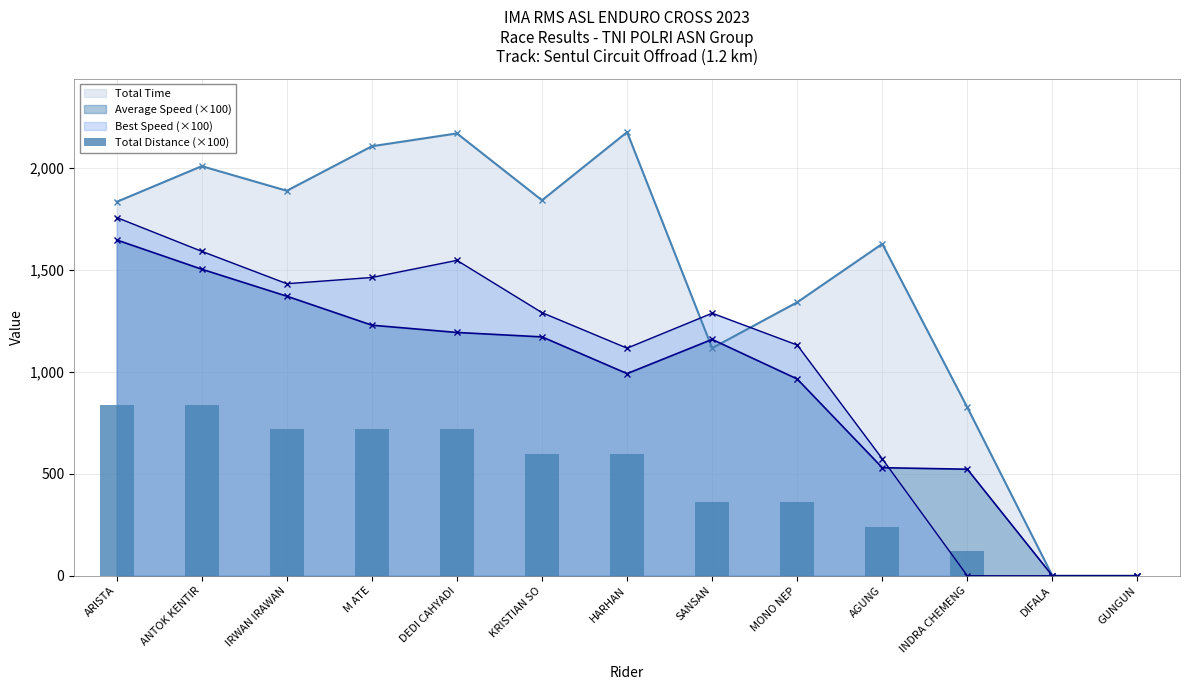

At which label is the value closest to 420?

SANSAN